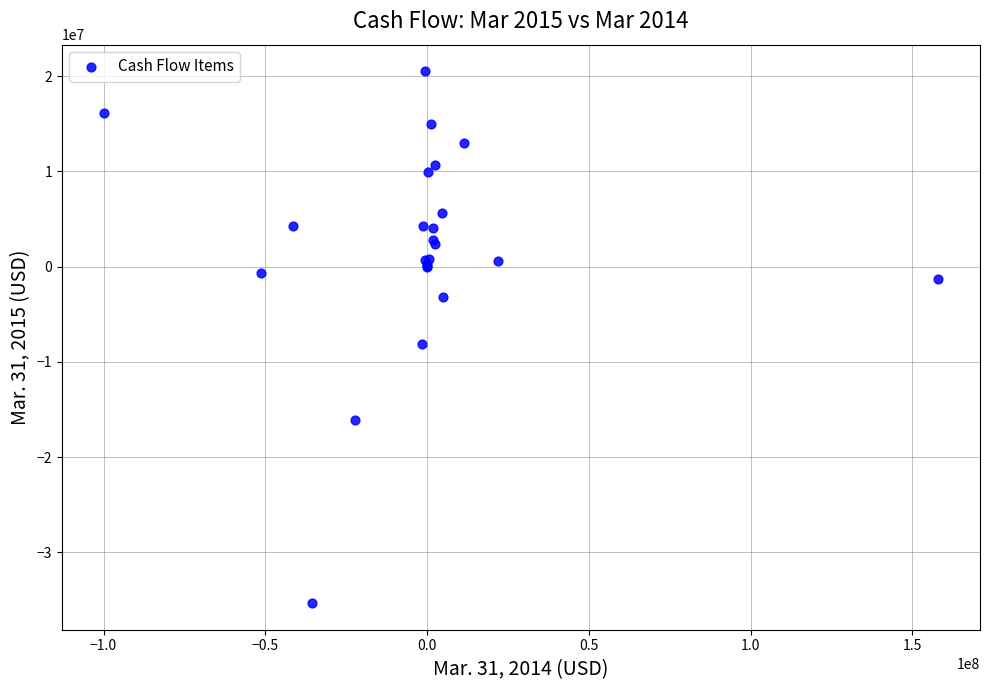

What Y value in the scatter plot is closest to -7407742?

-8089811